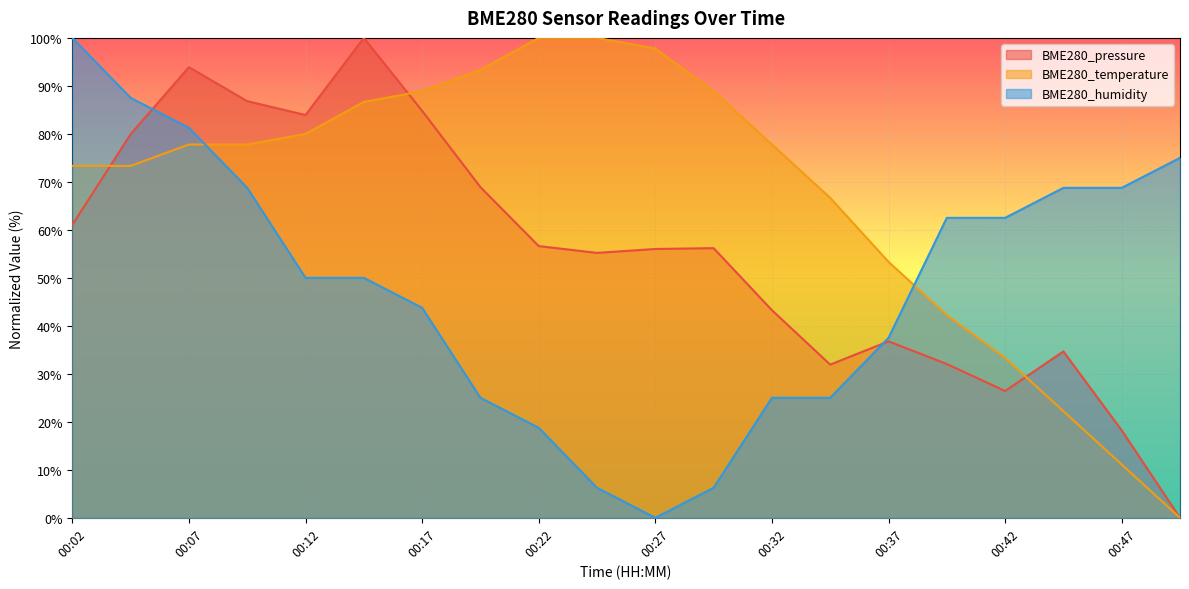

Reading left to right, what are all the values shown in this chart?

BME280_pressure: 00:02=61.0	00:04=79.9	00:07=93.9	00:09=86.8	00:12=83.9	00:14=100.0	00:17=84.8	00:19=68.9	00:22=56.6	00:24=55.2	00:27=56.0	00:29=56.2	00:32=43.3	00:34=31.9	00:37=36.8	00:39=32.0	00:42=26.4	00:44=34.7	00:47=18.2	00:49=0.0
BME280_temperature: 00:02=73.3	00:04=73.3	00:07=77.8	00:09=77.8	00:12=80.0	00:14=86.7	00:17=88.9	00:19=93.3	00:22=100.0	00:24=100.0	00:27=97.8	00:29=88.9	00:32=77.8	00:34=66.7	00:37=53.3	00:39=42.2	00:42=33.3	00:44=22.2	00:47=11.1	00:49=0.0
BME280_humidity: 00:02=100.0	00:04=87.5	00:07=81.3	00:09=68.7	00:12=50.0	00:14=50.0	00:17=43.8	00:19=25.0	00:22=18.7	00:24=6.3	00:27=0.0	00:29=6.3	00:32=25.0	00:34=25.0	00:37=37.5	00:39=62.5	00:42=62.5	00:44=68.7	00:47=68.7	00:49=75.0